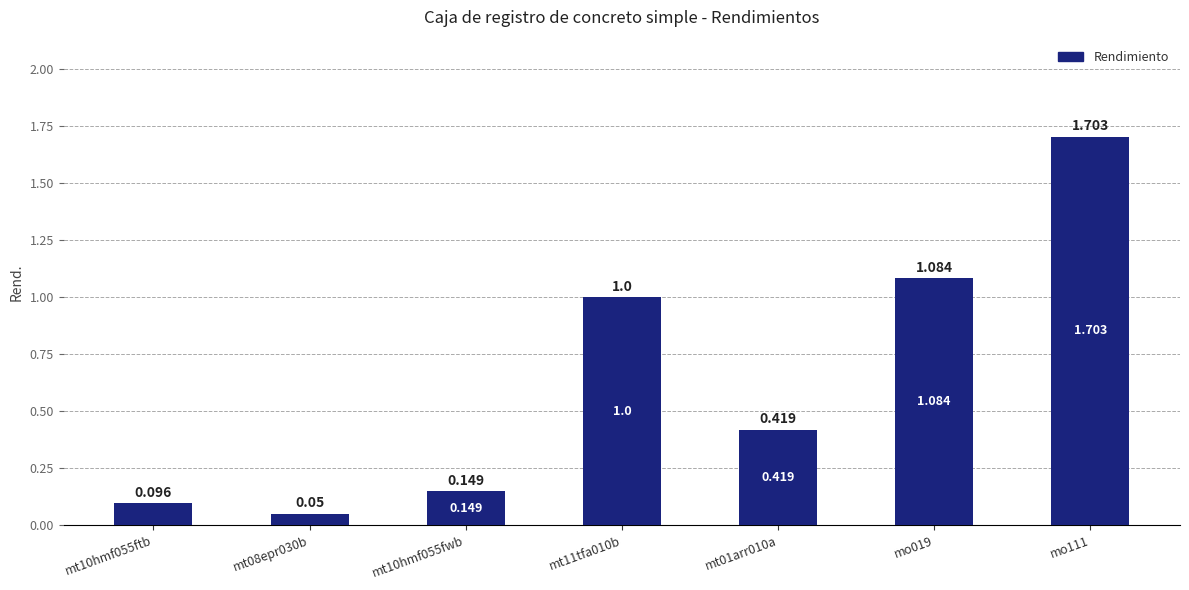

Is it true that the value at mt11tfa010b is 1.4?

False